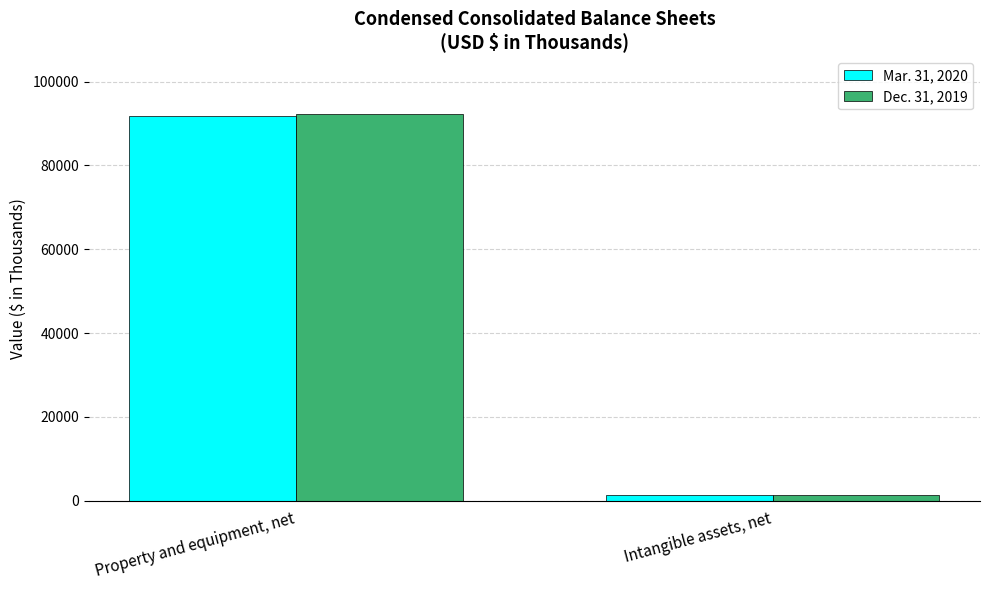

Is the value of Dec. 31, 2019 at Intangible assets, net greater than the value of Mar. 31, 2020 at Property and equipment, net?

No